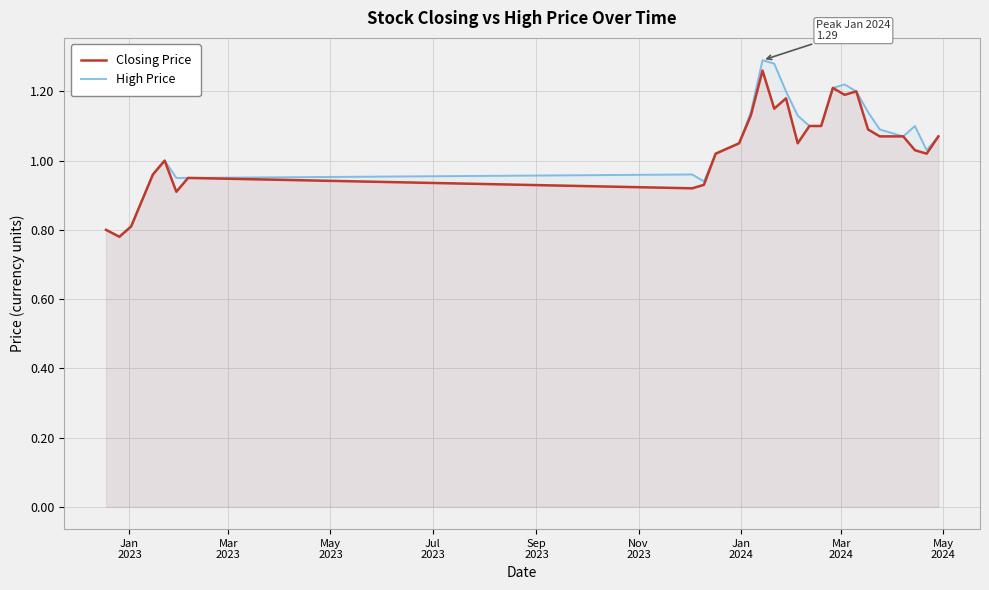

True or false: Closing Price and High Price intersect in this chart.

False